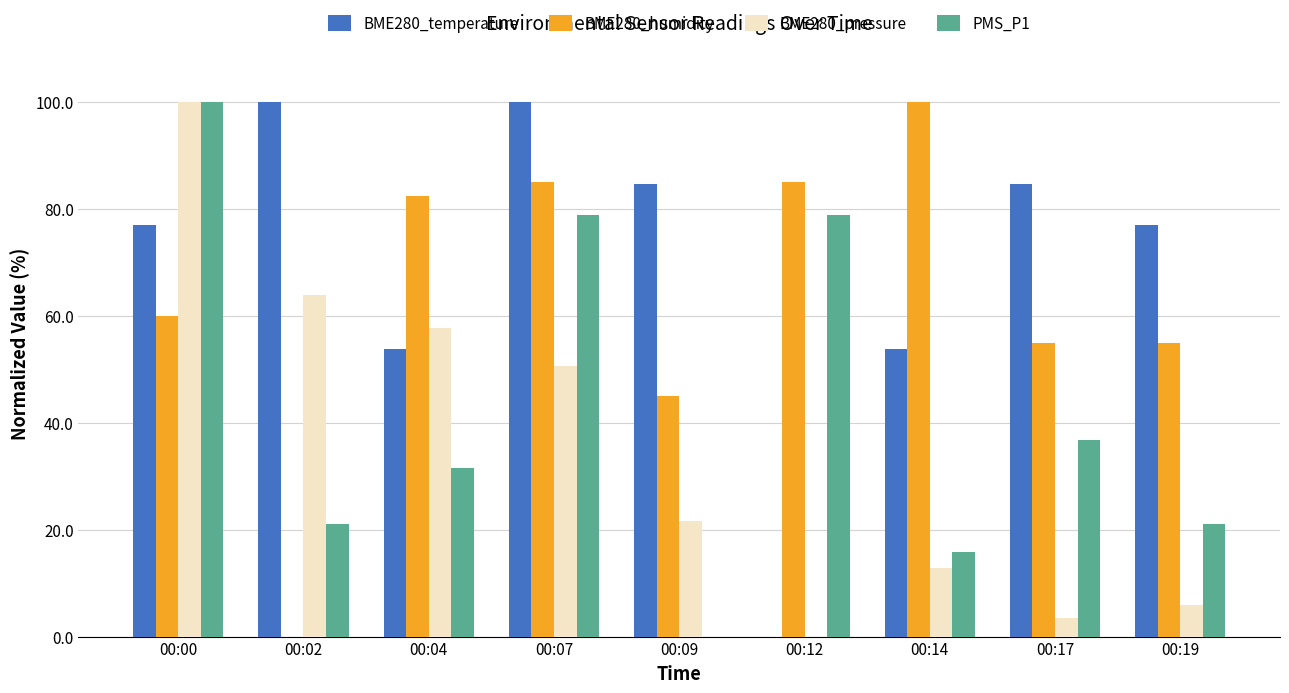

Reading left to right, extract all data points from this chart.

BME280_temperature: 00:00=76.9	00:02=100.0	00:04=53.8	00:07=100.0	00:09=84.6	00:12=0.0	00:14=53.8	00:17=84.6	00:19=76.9
BME280_humidity: 00:00=60.0	00:02=0.0	00:04=82.5	00:07=85.0	00:09=45.0	00:12=85.0	00:14=100.0	00:17=55.0	00:19=55.0
BME280_pressure: 00:00=100.0	00:02=63.9	00:04=57.7	00:07=50.5	00:09=21.6	00:12=0.0	00:14=12.8	00:17=3.5	00:19=5.8
PMS_P1: 00:00=100.0	00:02=21.1	00:04=31.6	00:07=78.9	00:09=0.0	00:12=78.9	00:14=15.8	00:17=36.8	00:19=21.1